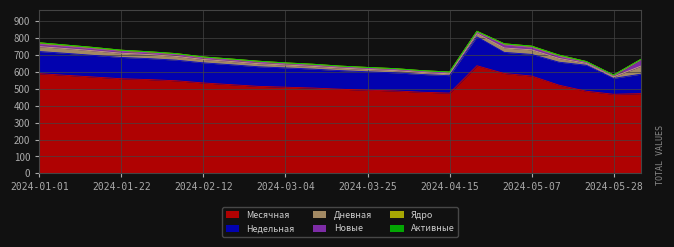

True or false: Недельная has more than 1 points higher than both neighbors.

True